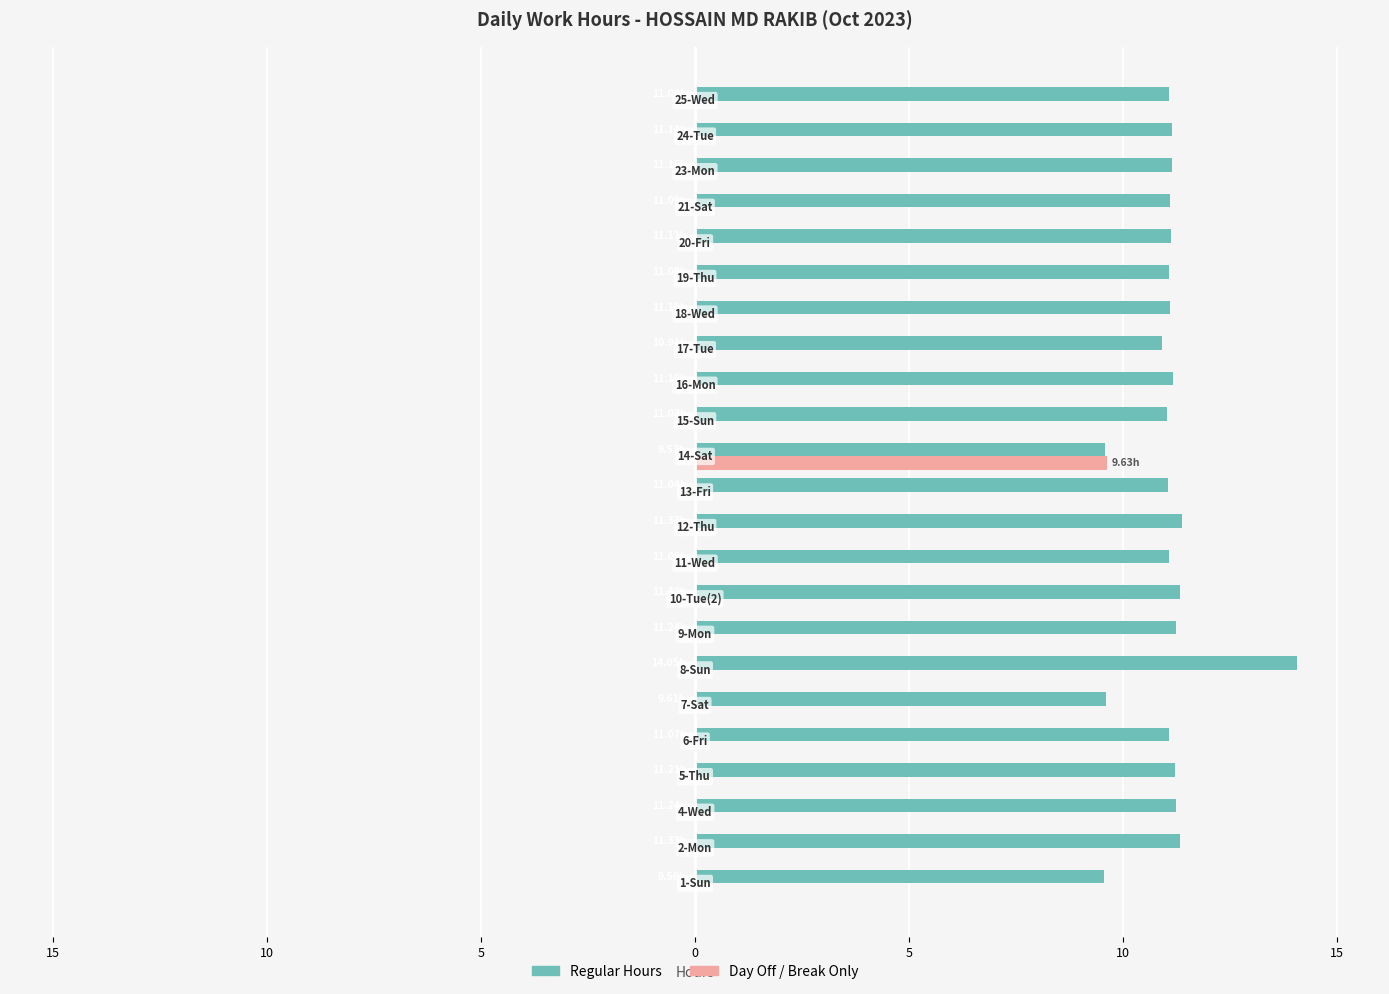

What are all the series names shown in the legend?

Regular Hours, Day Off / Break Only